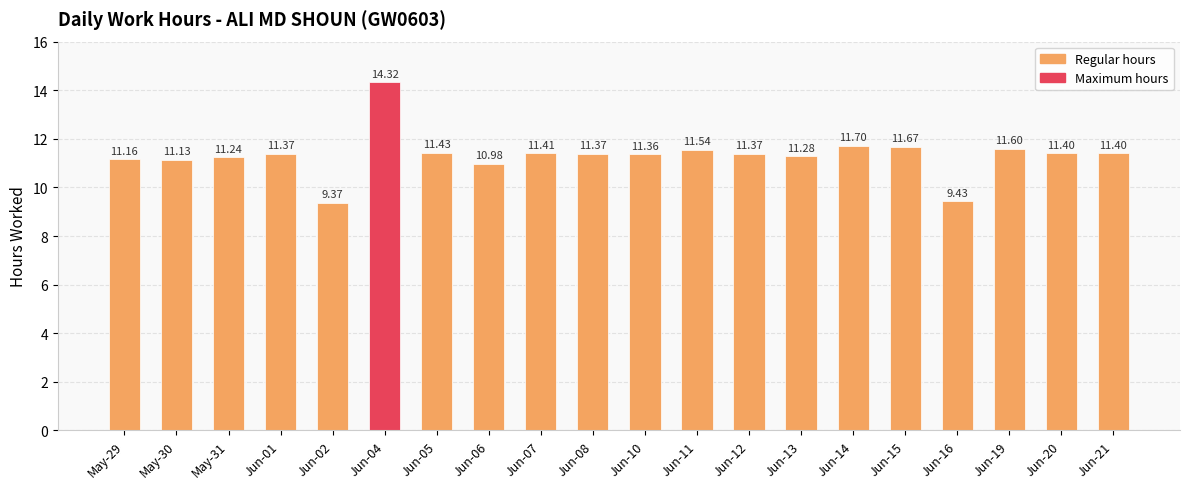

Which category has the highest value across all series?

Jun-04